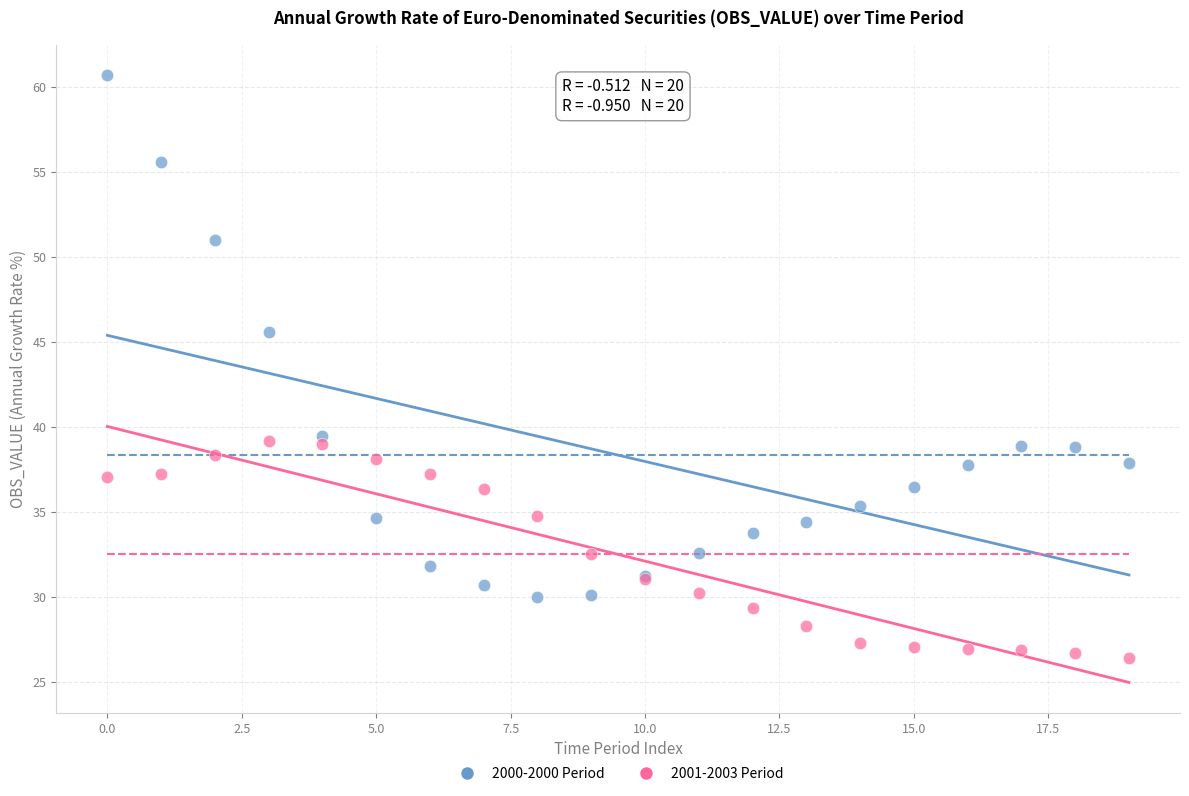

Which series has the largest Y range (max minus min)?

2000-2000 Period